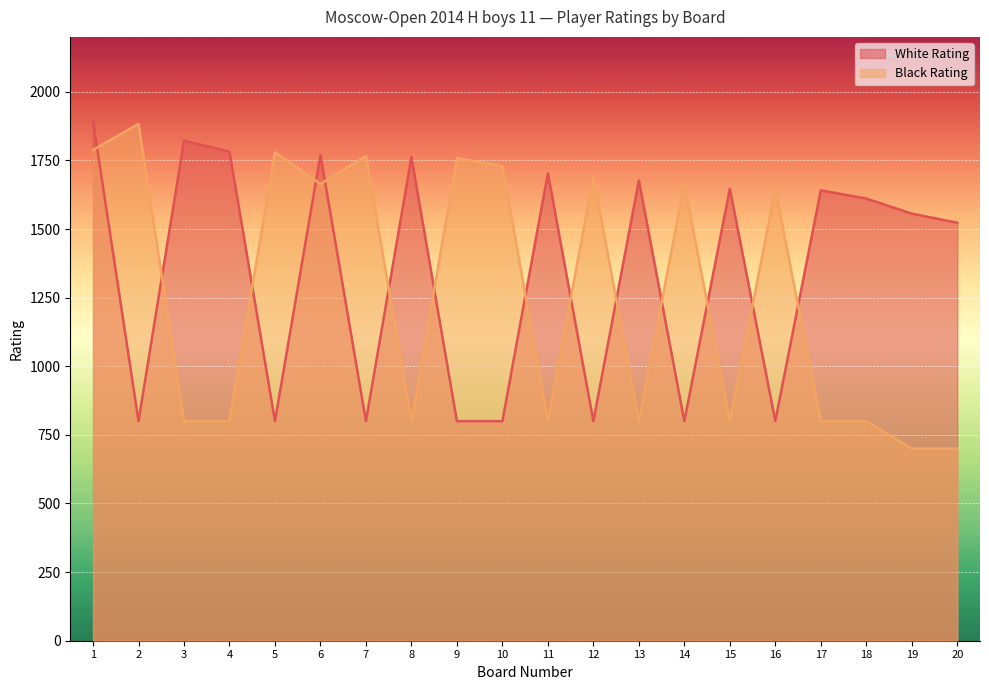

Read the Black Rating value at 3.

800